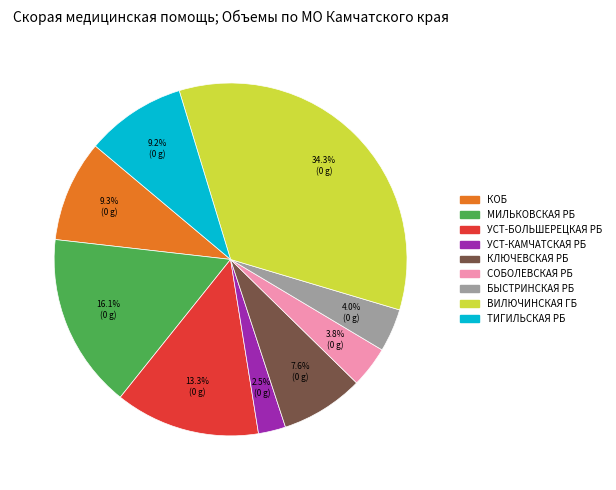

Count the number of slices in the pie.

9